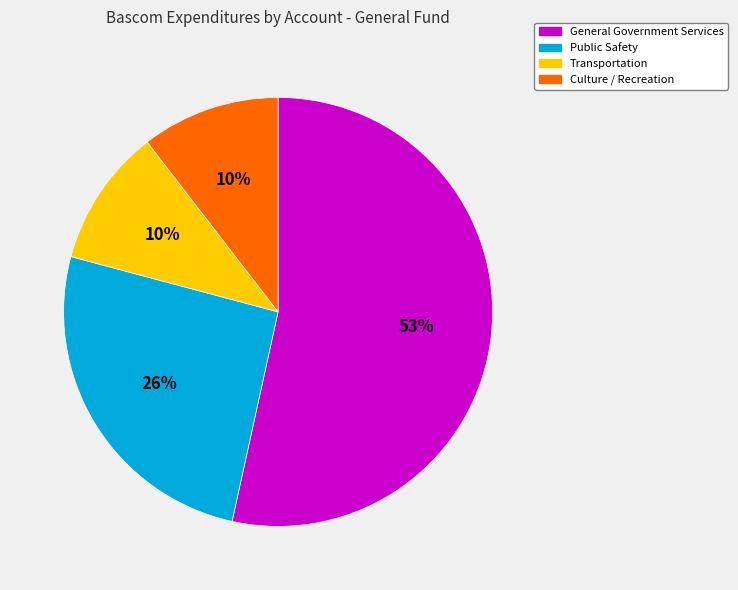

Which category has the biggest portion of the pie?

General Government Services